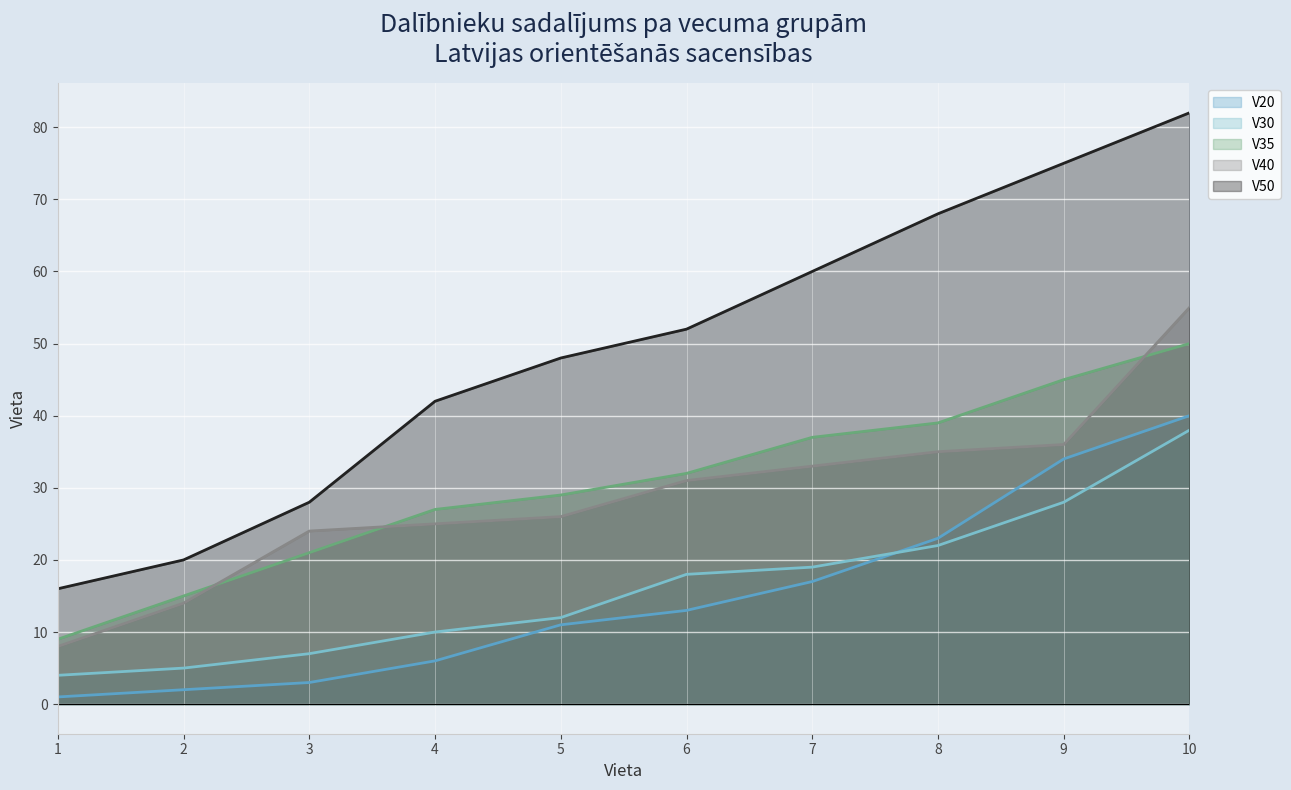

What is the spread (max minus min) of values at 5?

37